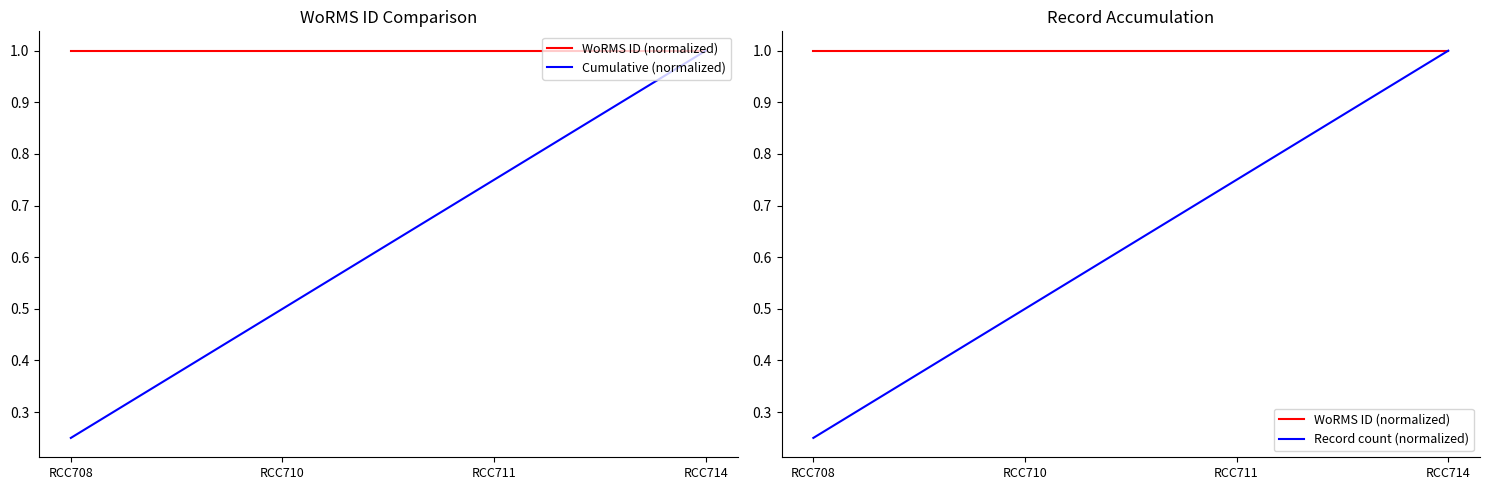

The value of Record count (normalized) at RCC710 is 0.5. True or false?

True